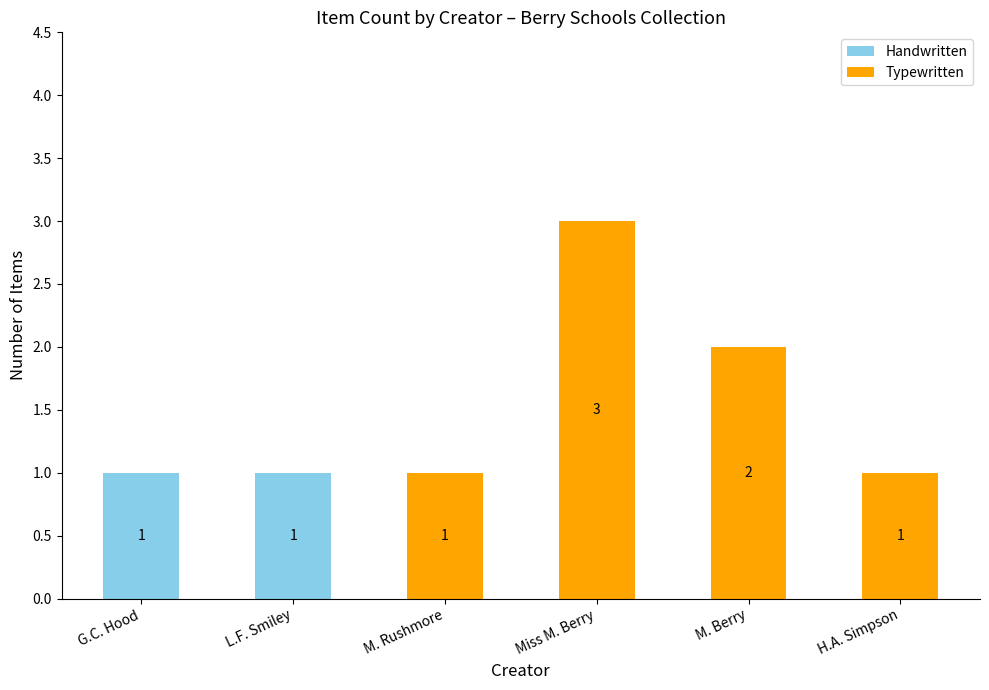

True or false: Handwritten has a value of 1 at L.F. Smiley.

True